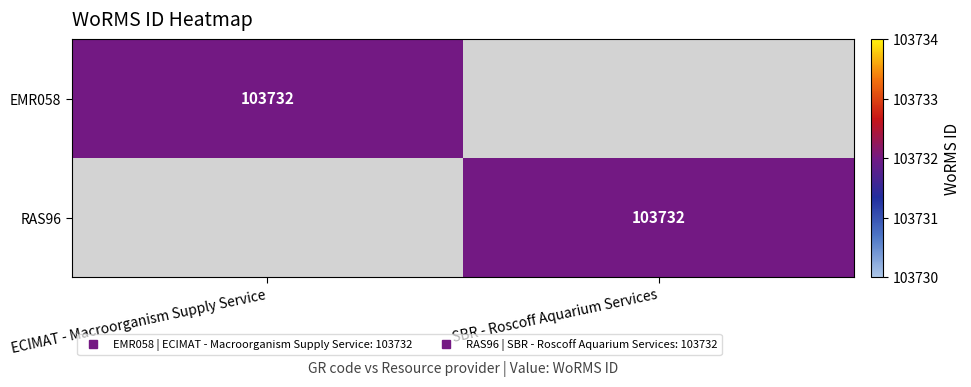

What is the total value across all series at SBR - Roscoff Aquarium Services?

103732